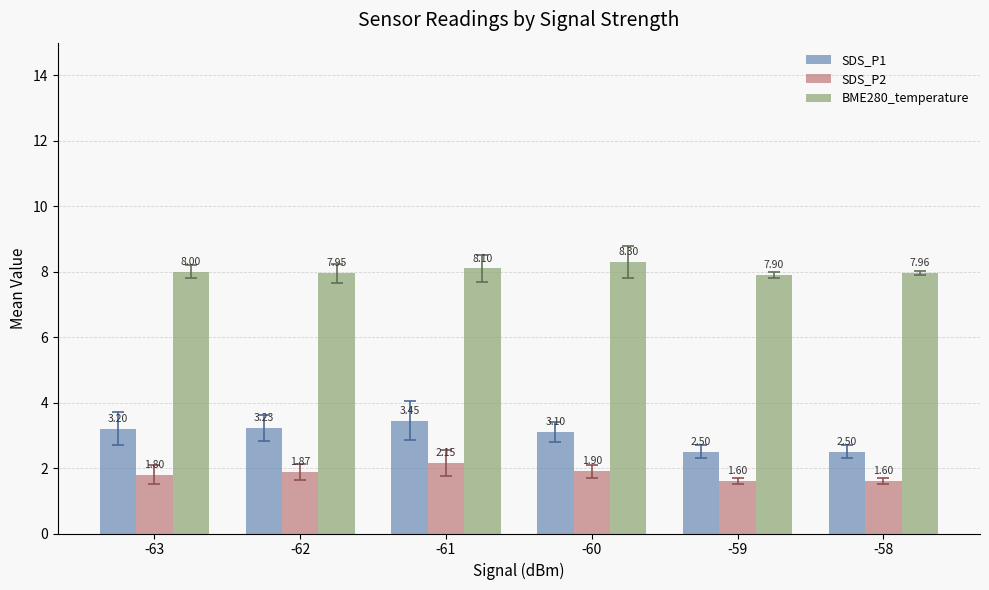

At which category is the sum across all series the highest?

-61